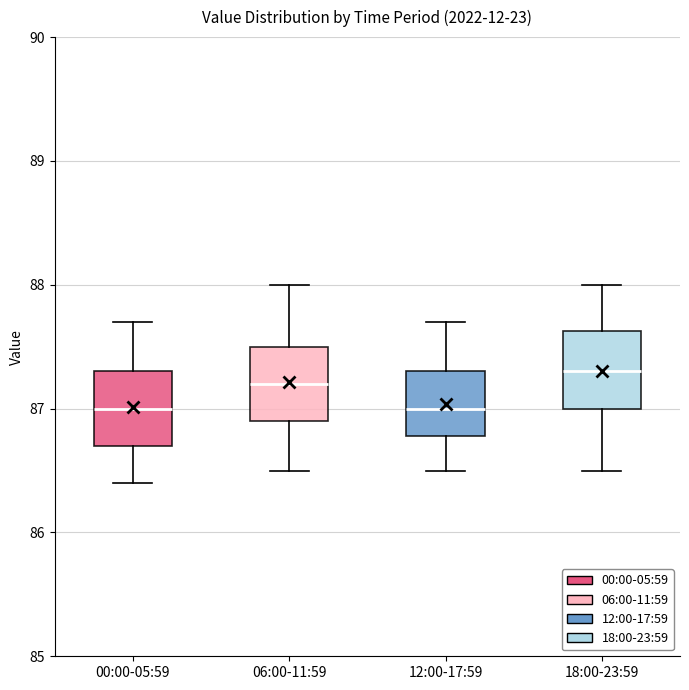

Where is the lower edge of the box for 06:00-11:59 on the y-axis? The values are not printed on the chart, so give them approximately, as read against the axis.

86.9